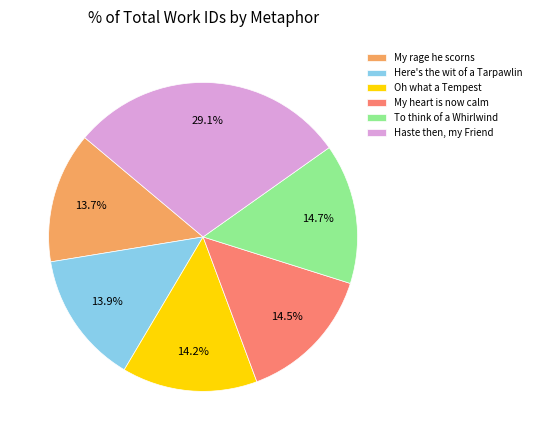

Is Here's the wit of a Tarpawlin the majority of the pie?

No